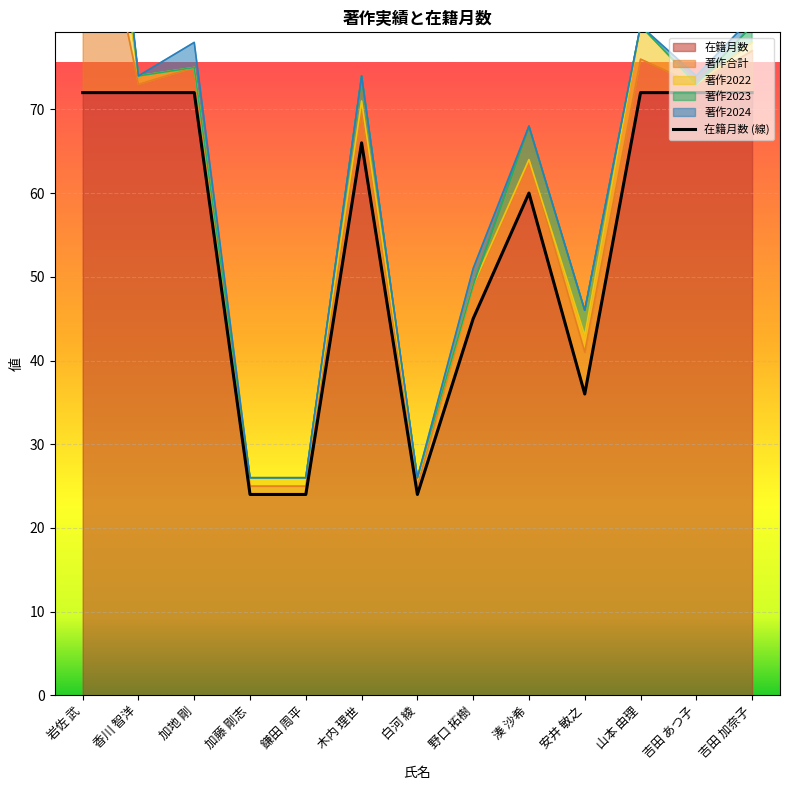

True or false: the data shows 111 at 木内 理世.

False